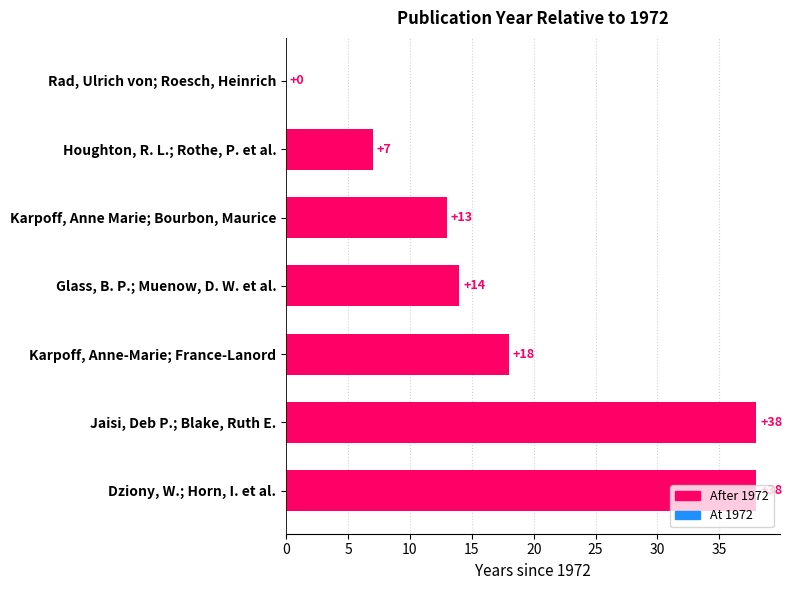

How many data points does each series have?

7